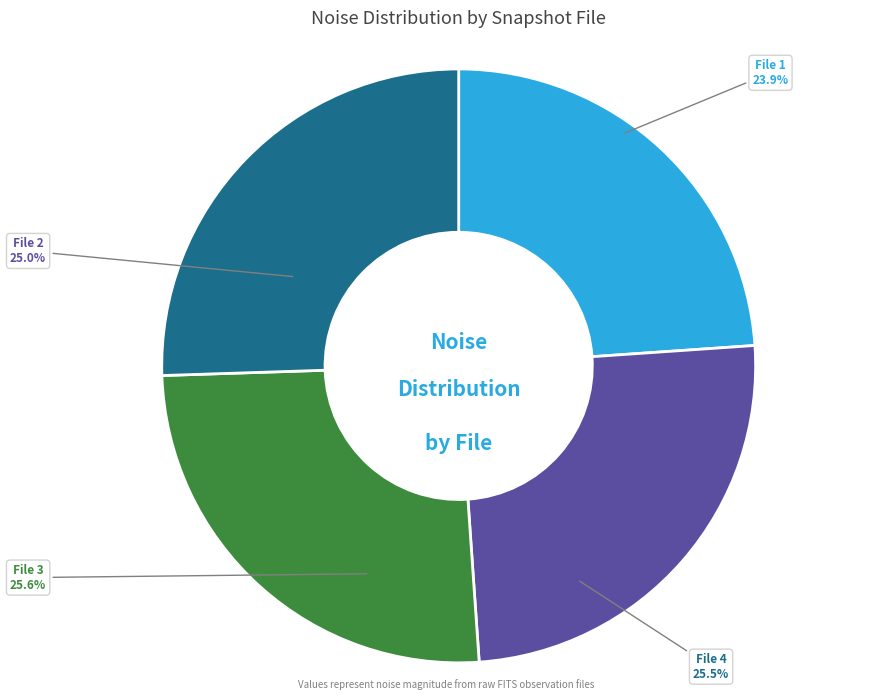

Combined, what portion of the pie is 20160108005831915_SVAKOV-R6_snap.fits and 20160108005931990_SVAKOV-R6_snap.fits?

51.1%